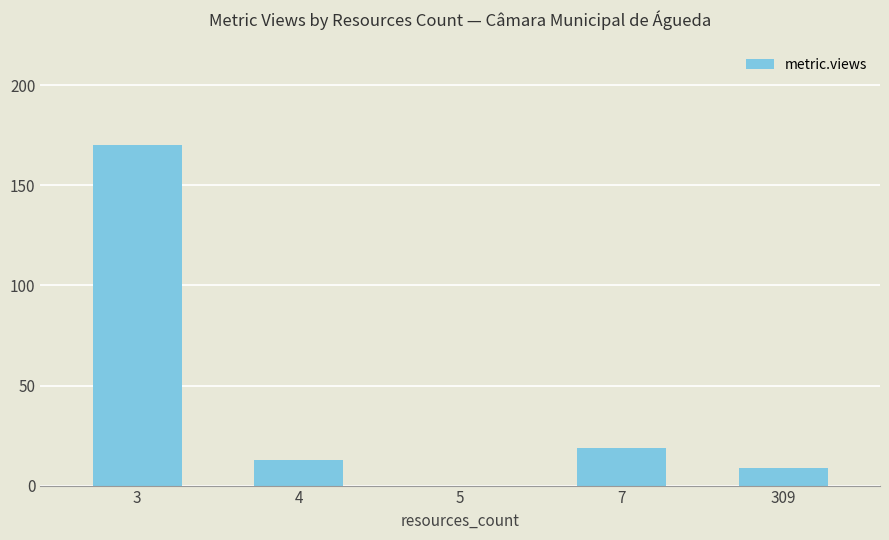

The value at 5 is 0. True or false?

True